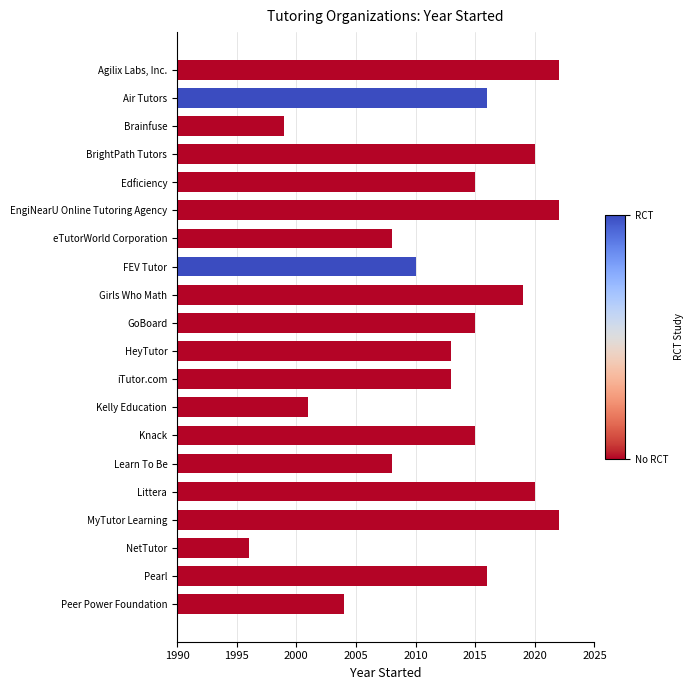

Between Learn To Be and NetTutor, which is larger?

Learn To Be